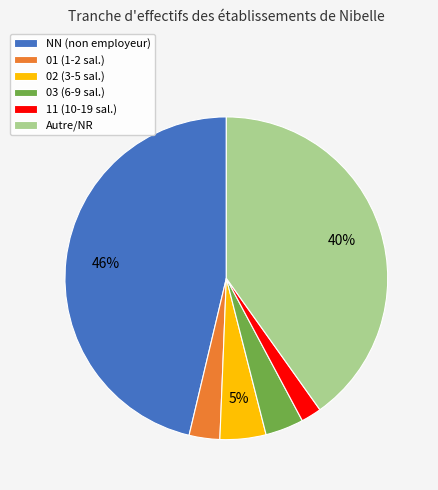

Which slice is the largest?

NN (non employeur)